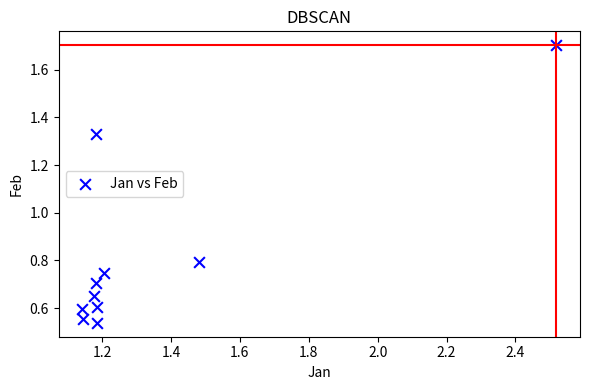

What is the average Y value?

0.8